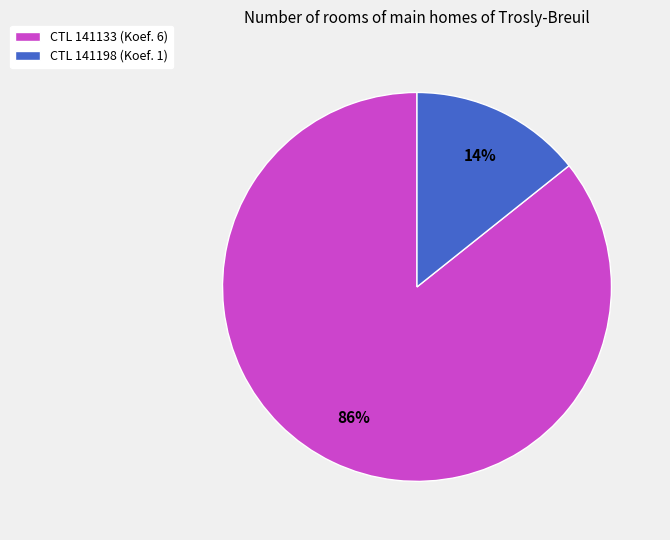

How many segments does this pie chart have?

2